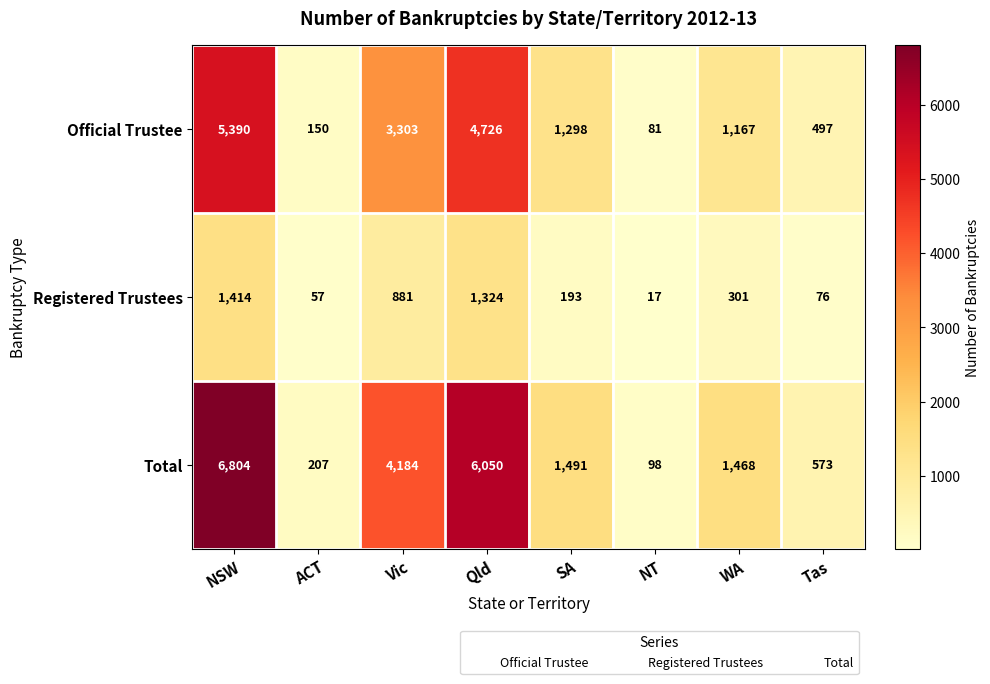

Rank the series by their average value, from highest to lowest.

Total, Official Trustee, Registered Trustees